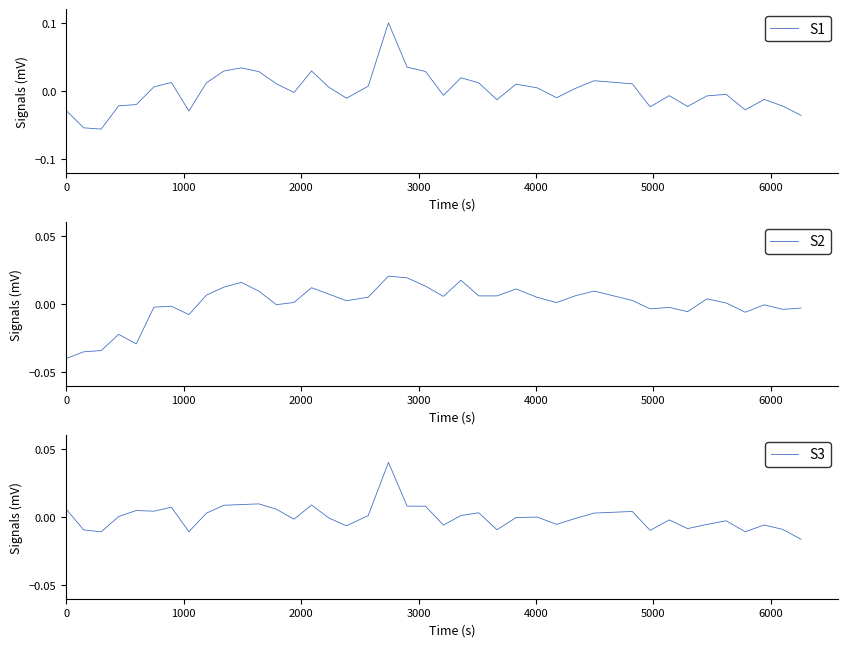

True or false: S2 has more than 0 points higher than both neighbors.

True